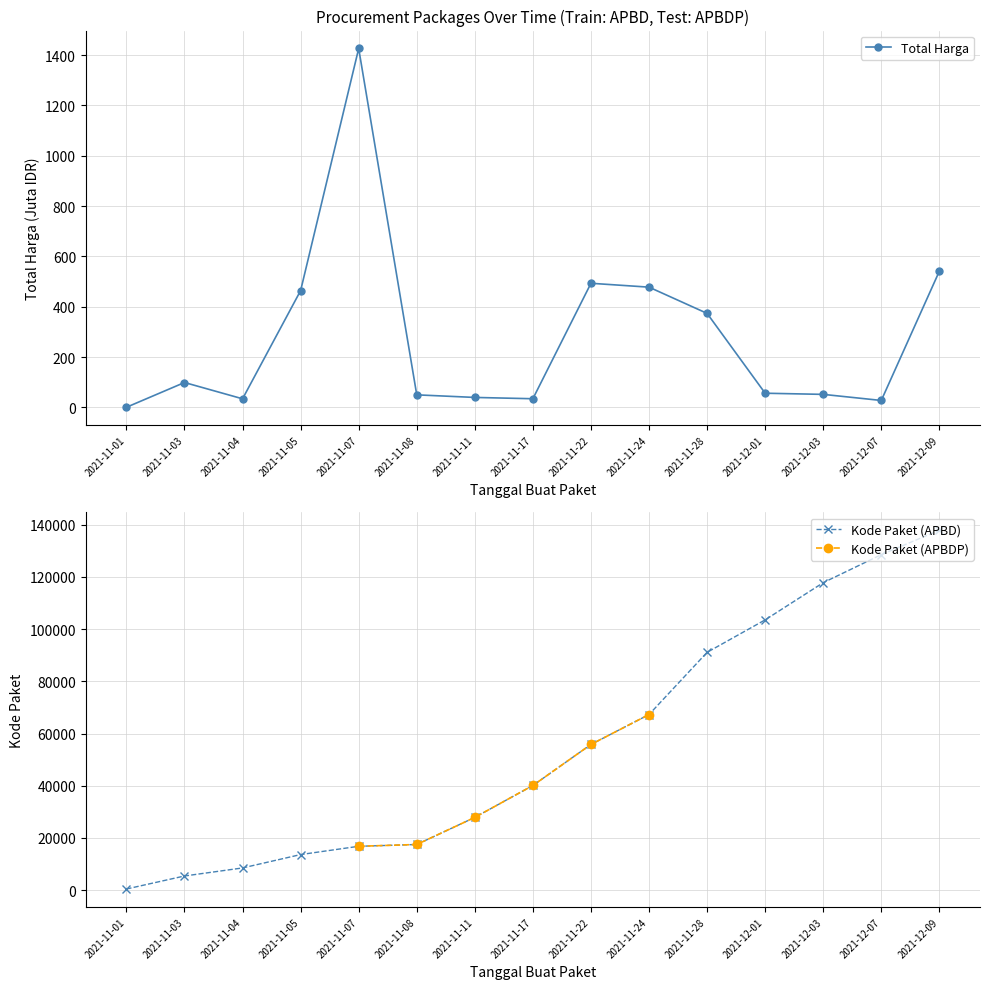

Reading left to right, transcribe all the data shown in this chart.

Total Harga: 2021-11-01=0.3	2021-11-03=98.8	2021-11-04=34.0	2021-11-05=464.0	2021-11-07=1425.9	2021-11-08=49.7	2021-11-11=39.4	2021-11-17=34.3	2021-11-22=493.0	2021-11-24=477.6	2021-11-28=373.4	2021-12-01=56.2	2021-12-03=51.6	2021-12-07=27.4	2021-12-09=541.1
Kode Paket: 2021-11-01=464.0	2021-11-03=5449.0	2021-11-04=8530.0	2021-11-05=13652.0	2021-11-07=16823.0	2021-11-08=17509.0	2021-11-11=27891.0	2021-11-17=40112.0	2021-11-22=55826.0	2021-11-24=67279.0	2021-11-28=91101.0	2021-12-01=103541.0	2021-12-03=117783.0	2021-12-07=128516.0	2021-12-09=137876.0